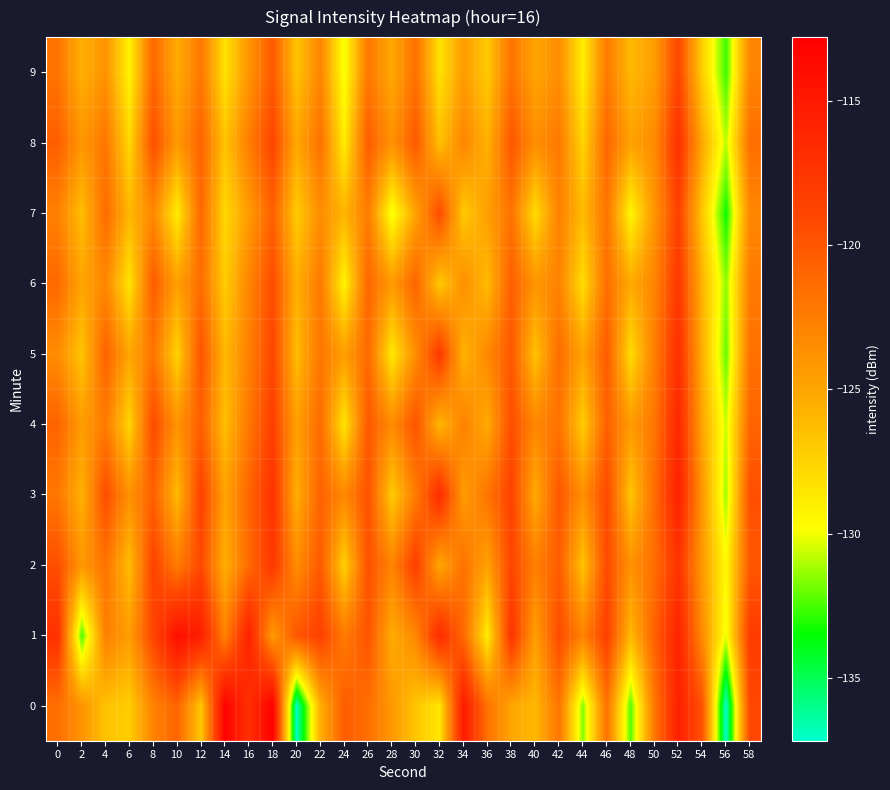

Reading left to right, extract all data points from this chart.

0: 0=-121.6	2=-123.9	4=-126.6	6=-127.2	8=-122.8	10=-120.9	12=-126.9	14=-112.9	16=-117.1	18=-112.8	20=-137.1	22=-125.6	24=-120.4	26=-121.5	28=-124.2	30=-126.8	32=-128.5	34=-115.3	36=-121.7	38=-125.0	40=-126.0	42=-122.0	44=-131.7	46=-121.8	48=-132.3	50=-122.1	52=-115.6	54=-119.8	56=-137.2	58=-119.0
1: 0=-117.2	2=-132.5	4=-122.6	6=-124.5	8=-118.8	10=-114.2	12=-115.5	14=-122.8	16=-115.7	18=-124.4	20=-120.0	22=-118.5	24=-122.3	26=-119.8	28=-125.4	30=-123.1	32=-116.7	34=-121.2	36=-128.9	38=-117.5	40=-124.6	42=-119.3	44=-122.8	46=-118.4	48=-126.1	50=-120.7	52=-115.9	54=-123.4	56=-130.2	58=-118.1
2: 0=-119.5	2=-124.2	4=-121.8	6=-126.3	8=-118.7	10=-122.4	12=-119.1	14=-125.6	16=-121.3	18=-117.8	20=-123.5	22=-120.2	24=-127.4	26=-119.6	28=-122.9	30=-118.3	32=-125.1	34=-121.7	36=-124.8	38=-118.9	40=-122.6	42=-120.4	44=-126.7	46=-119.2	48=-123.8	50=-121.5	52=-117.4	54=-124.3	56=-129.6	58=-120.1
3: 0=-122.1	2=-125.7	4=-119.4	6=-123.8	8=-120.6	10=-126.2	12=-118.5	14=-124.9	16=-121.0	18=-117.3	20=-125.5	22=-120.8	24=-123.2	26=-119.7	28=-127.1	30=-122.4	32=-116.8	34=-124.5	36=-121.9	38=-118.6	40=-125.3	42=-120.0	44=-123.7	46=-119.1	48=-126.8	50=-121.4	52=-115.7	54=-124.1	56=-131.3	58=-119.5
4: 0=-120.8	2=-124.5	4=-122.3	6=-127.6	8=-119.2	10=-123.9	12=-120.5	14=-126.4	16=-122.1	18=-118.4	20=-124.7	22=-121.3	24=-128.5	26=-120.1	28=-123.4	30=-119.8	32=-126.0	34=-122.7	36=-125.3	38=-119.4	40=-123.1	42=-121.8	44=-127.2	46=-120.6	48=-124.4	50=-122.0	52=-116.3	54=-124.9	56=-130.7	58=-120.9
5: 0=-123.4	2=-126.8	4=-120.7	6=-125.1	8=-121.9	10=-127.5	12=-119.8	14=-126.1	16=-122.7	18=-118.9	20=-126.3	22=-122.0	24=-124.6	26=-121.2	28=-128.7	30=-123.5	32=-117.9	34=-125.8	36=-123.2	38=-120.1	40=-126.6	42=-121.4	44=-124.9	46=-120.3	48=-128.0	50=-122.6	52=-117.0	54=-125.5	56=-132.1	58=-121.7
6: 0=-121.2	2=-125.0	4=-123.1	6=-128.4	8=-120.3	10=-124.7	12=-121.4	14=-127.2	16=-123.0	18=-119.3	20=-125.6	22=-122.2	24=-129.3	26=-121.0	28=-124.3	30=-120.9	32=-127.0	34=-123.6	36=-126.2	38=-120.5	40=-124.0	42=-122.8	44=-128.1	46=-121.5	48=-125.3	50=-122.9	52=-117.8	54=-125.7	56=-131.5	58=-122.3
7: 0=-122.7	2=-126.4	4=-121.3	6=-126.0	8=-123.2	10=-128.9	12=-121.1	14=-127.8	16=-124.4	18=-120.6	20=-127.1	22=-123.5	24=-125.9	26=-122.4	28=-130.2	30=-124.8	32=-119.3	34=-127.0	36=-124.6	38=-121.8	40=-128.0	42=-122.7	44=-126.2	46=-121.9	48=-129.4	50=-124.0	52=-118.5	54=-126.9	56=-133.4	58=-123.1
8: 0=-120.5	2=-124.1	4=-122.0	6=-127.8	8=-119.5	10=-124.3	12=-120.8	14=-126.7	16=-122.5	18=-118.8	20=-125.2	22=-121.7	24=-128.9	26=-120.4	28=-123.8	30=-120.2	32=-126.5	34=-123.0	36=-125.7	38=-120.0	40=-123.6	42=-122.2	44=-127.6	46=-121.0	48=-124.8	50=-123.3	52=-117.2	54=-125.1	56=-130.9	58=-121.5
9: 0=-121.9	2=-125.6	4=-123.8	6=-129.2	8=-121.0	10=-125.4	12=-122.1	14=-128.3	16=-124.0	18=-120.2	20=-126.7	22=-123.0	24=-130.1	26=-122.1	28=-125.2	30=-121.6	32=-128.3	34=-124.4	36=-127.0	38=-121.8	40=-125.0	42=-123.5	44=-129.0	46=-122.3	48=-126.1	50=-124.5	52=-118.9	54=-127.3	56=-132.7	58=-122.9